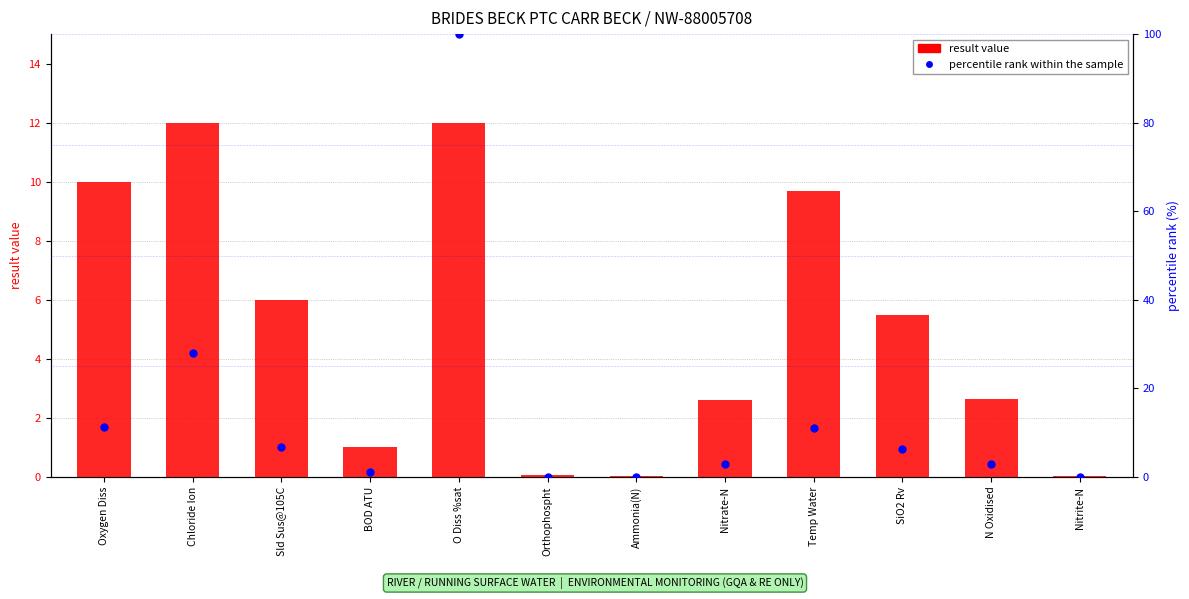

Which series contains the lowest Y value?

result value